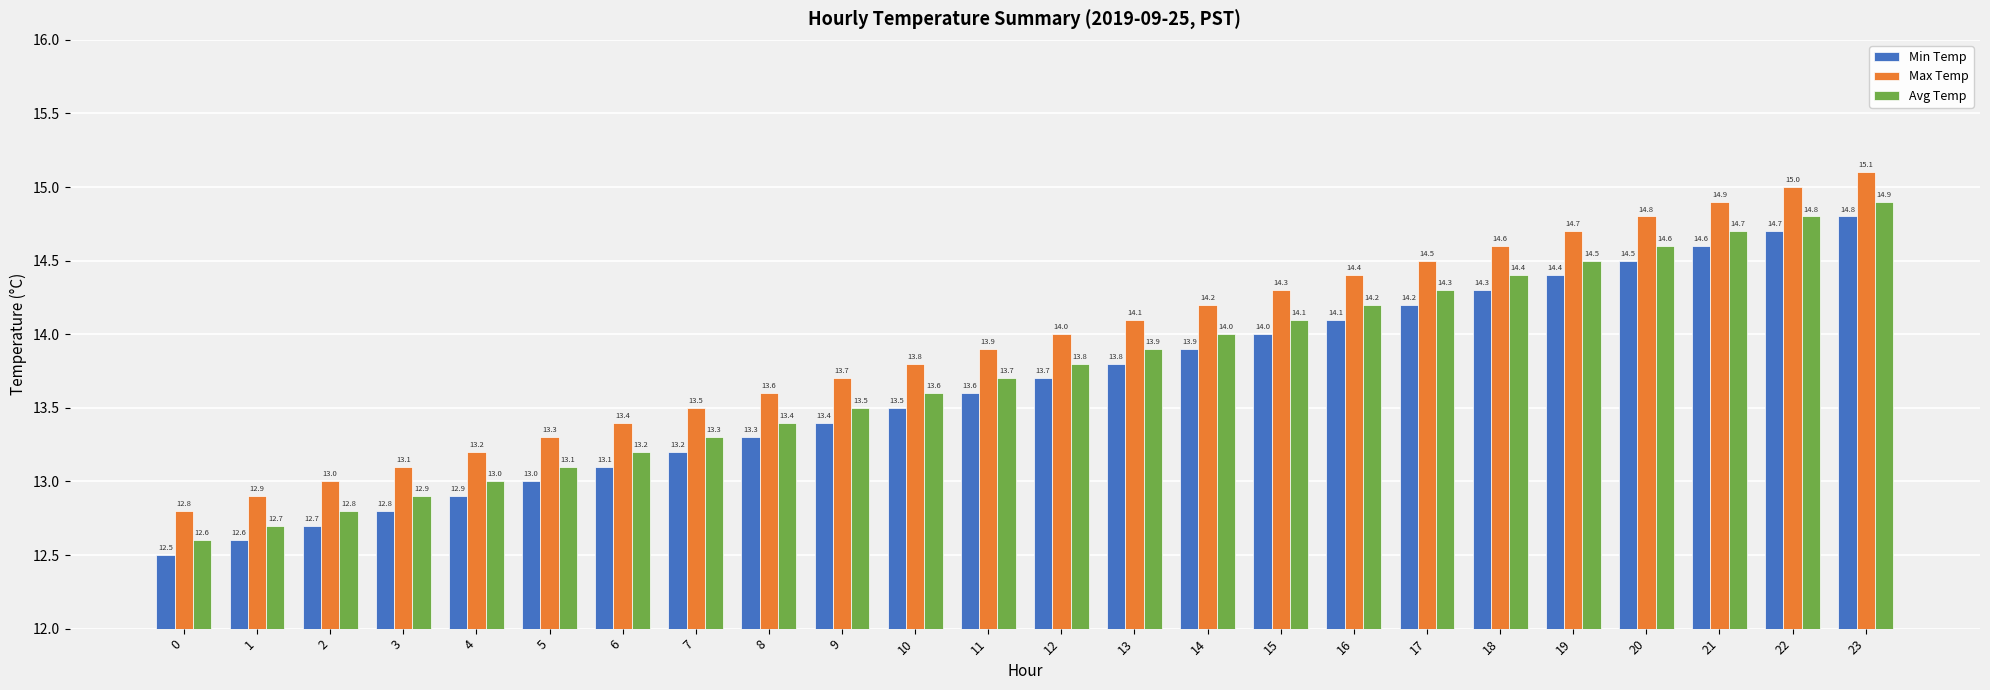

What is the difference between the maximum and minimum values in the Avg Temp series?

2.3